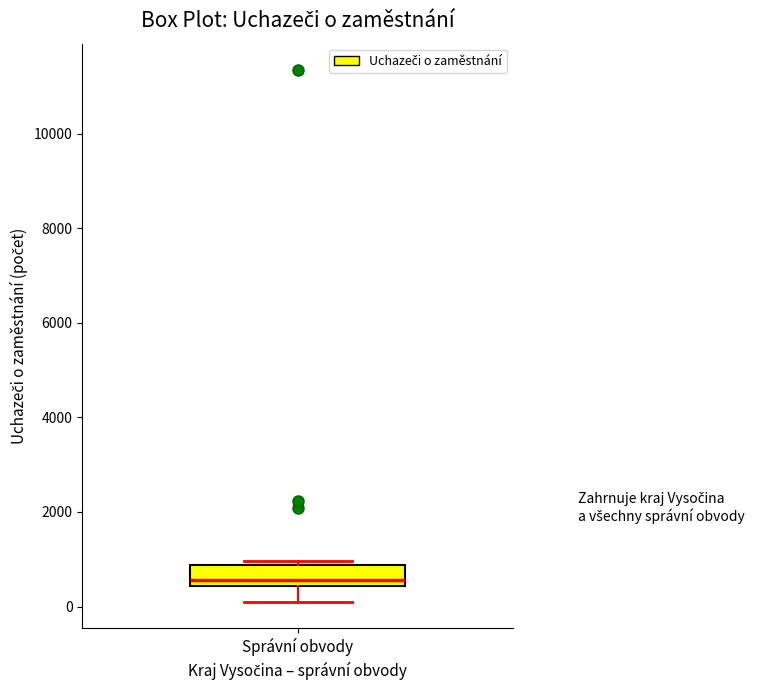

Transcribe this box plot: give where the median line is, the range the box spans, and where the two whiskers end, as read against the y-axis. The values are not printed on the chart, so give them approximately, as read against the axis.

median 600, box 400 to 800, whiskers 200 to 1000